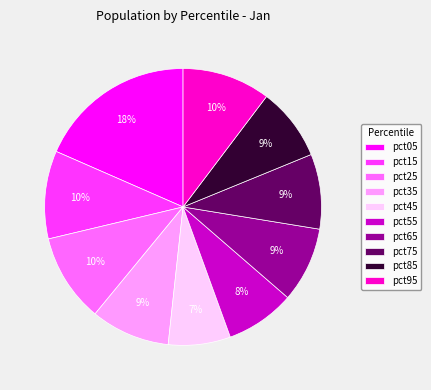

Combined, do pct75 and pct15 account for over 50%?

No